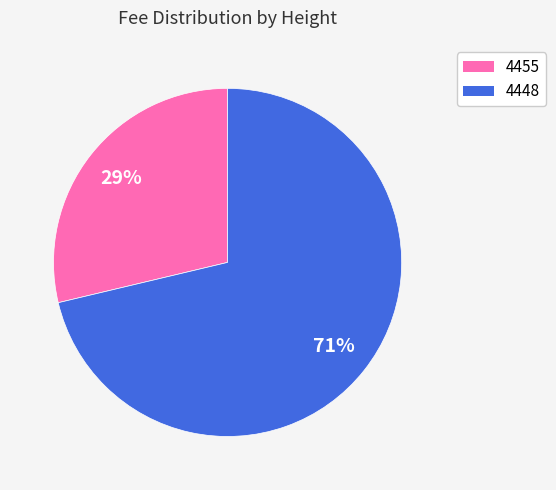

Between 4448 and 4455, which is larger?

4448